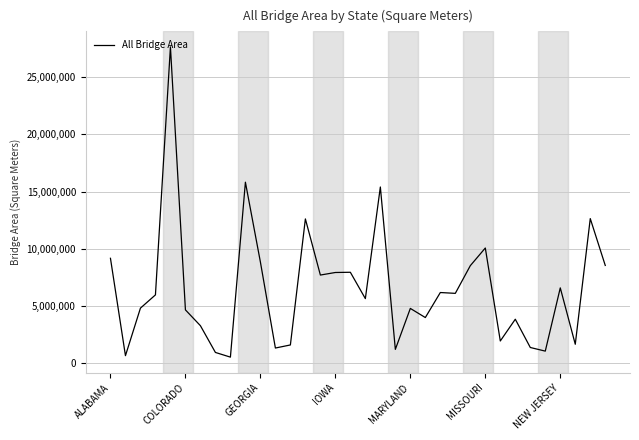

What is the greatest value displayed?

27650791.1